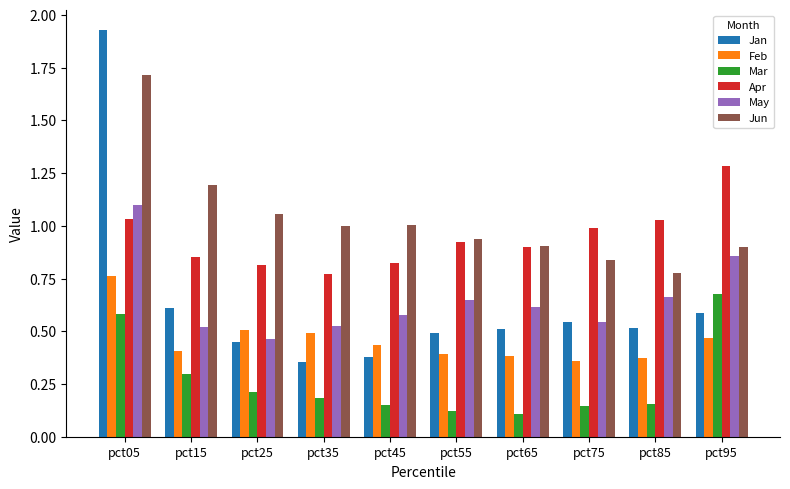

How many Mar values are between 0 and 1?

10